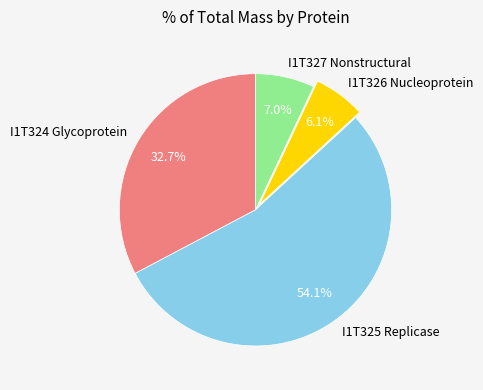

What is the ratio of the value at I1T326 Nucleoprotein to the value at I1T327 Nonstructural?

0.9